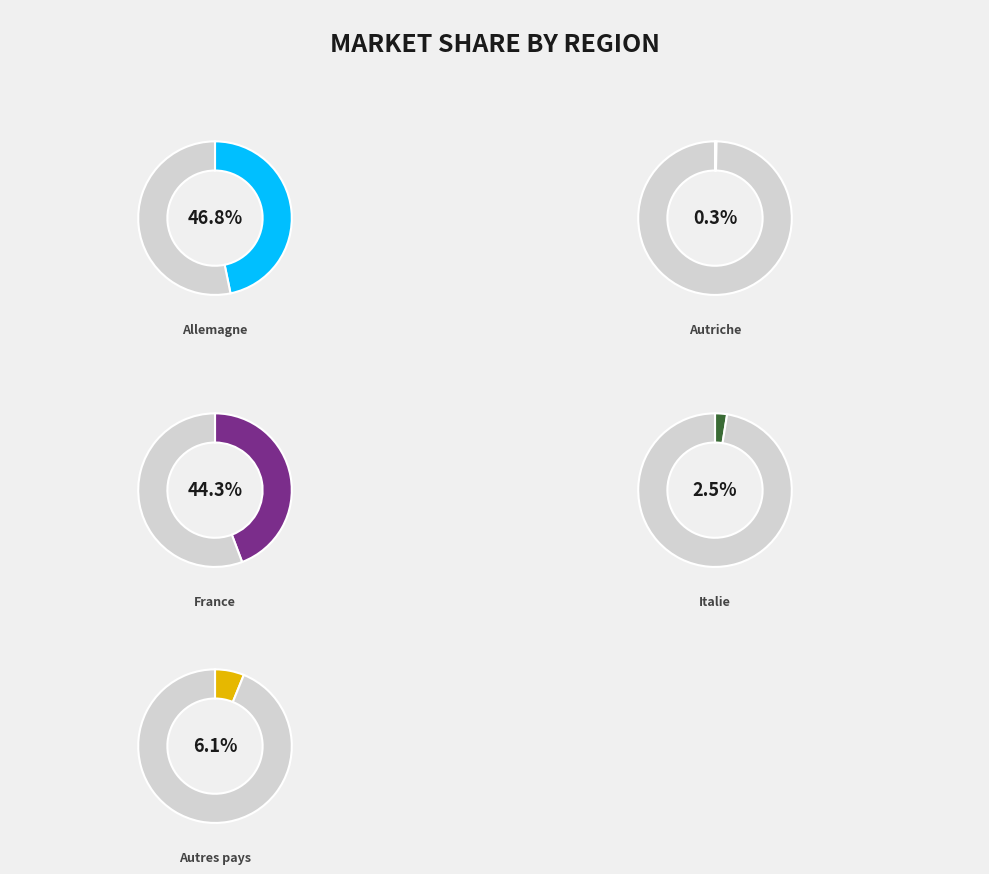

Which category has the smallest portion of the pie?

Autriche